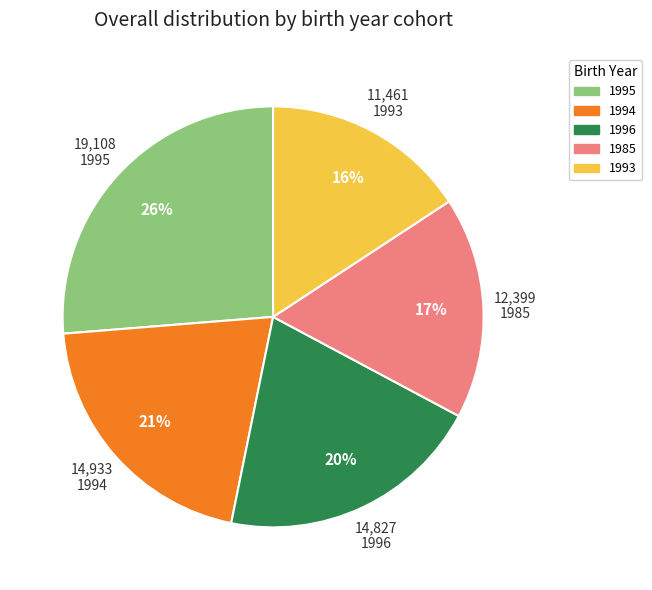

How many slices are in this pie chart?

5